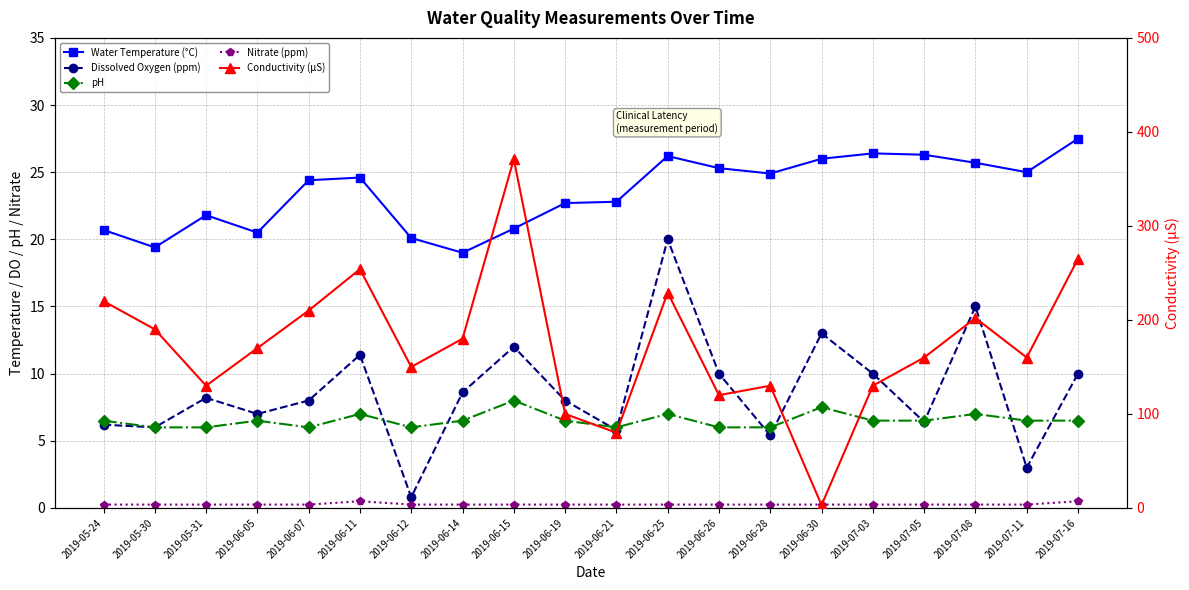

True or false: pH and Water Temperature (°C) intersect in this chart.

False